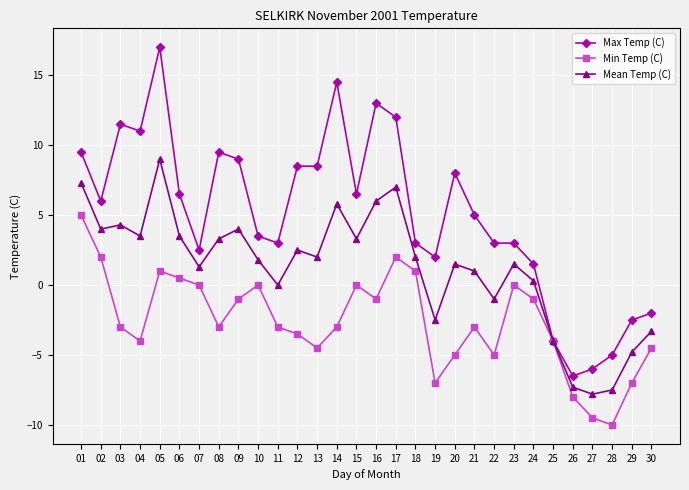

What is the value of the Mean Temp (C) point at the 29th from the left?

-4.8